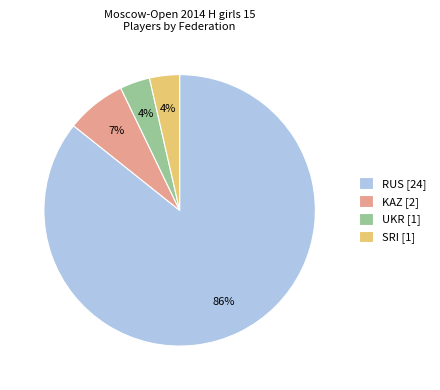

Which has a higher value, KAZ [2] or UKR [1]?

KAZ [2]